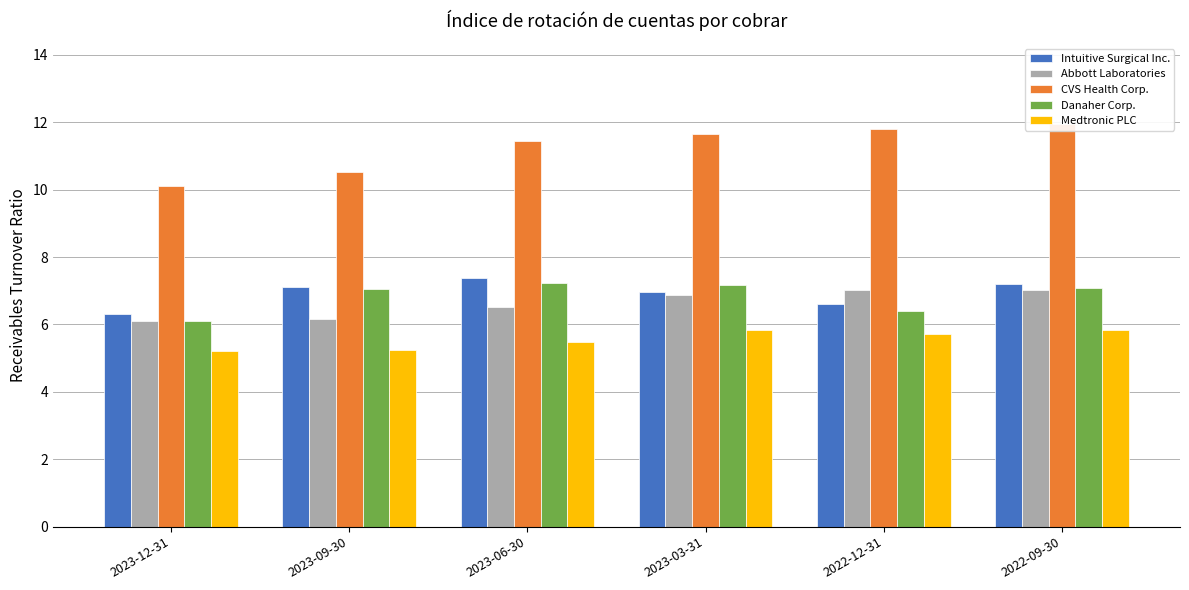

What value does the Abbott Laboratories series have at 2023-09-30?

6.2